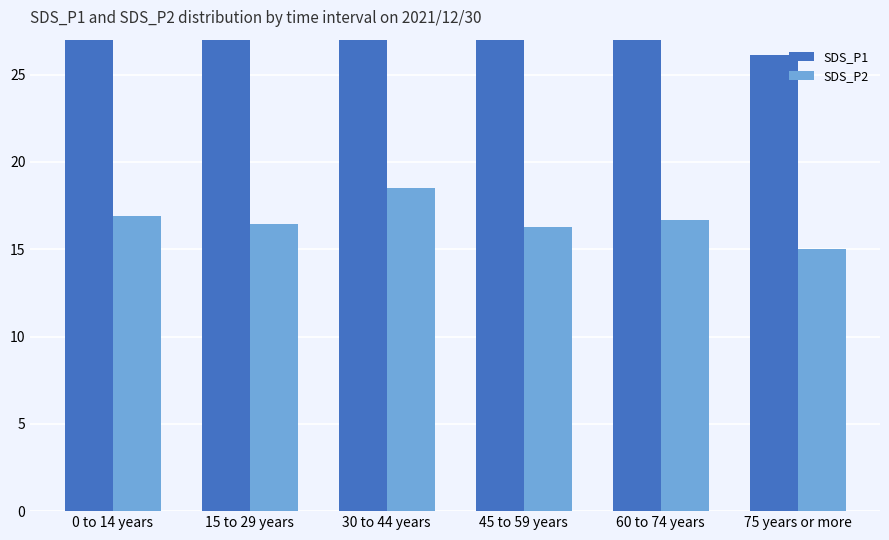

Read the SDS_P1 value at 30 to 44 years.

32.1